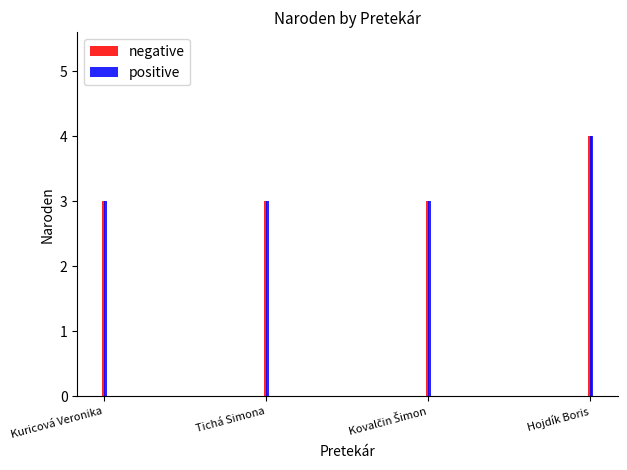

What is the smallest value displayed?

3